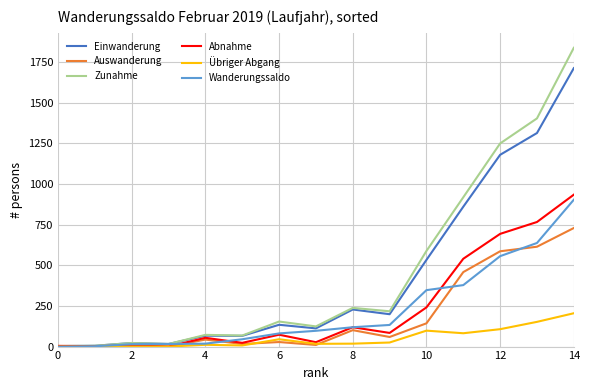

Which series has the widest spread of values?

Zunahme